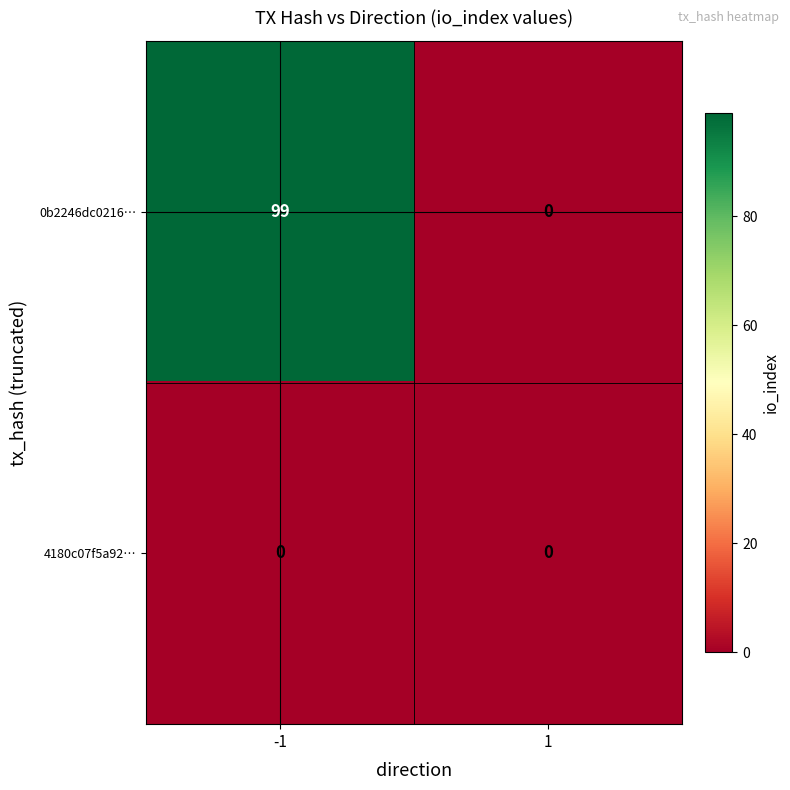

What is the greatest value displayed?

99